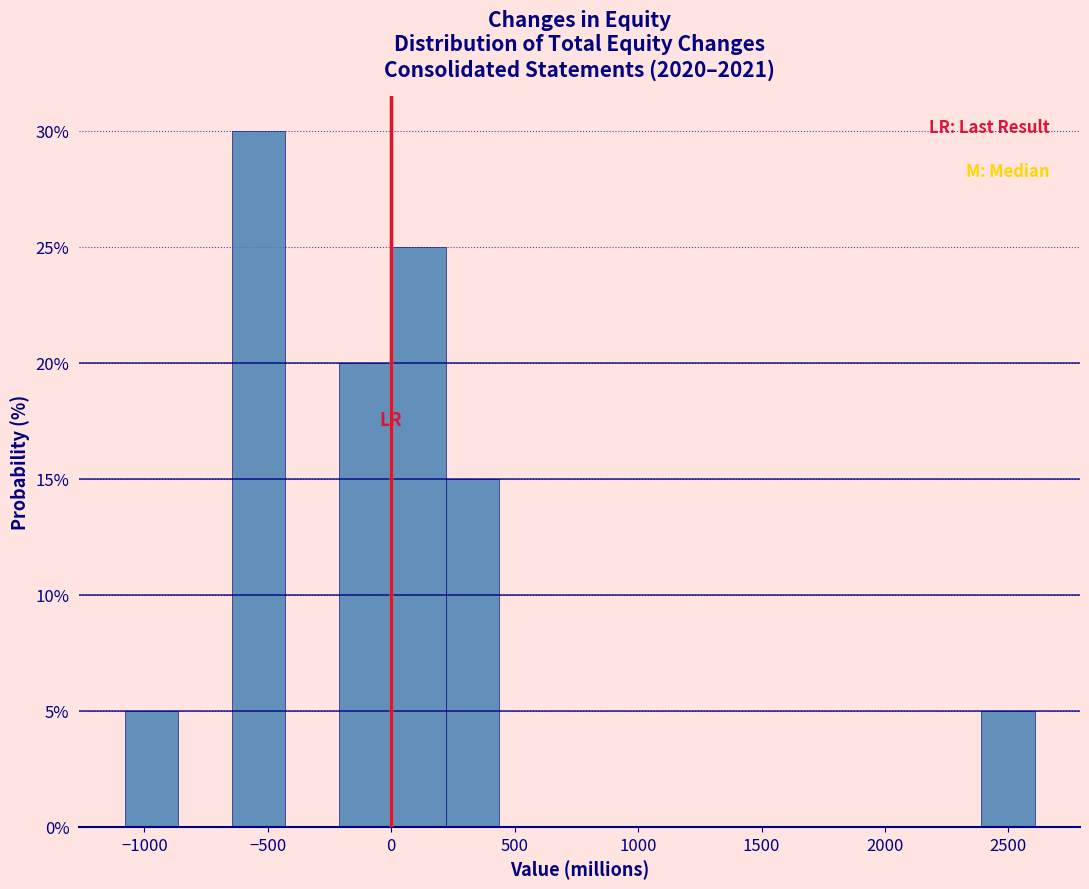

Reading left to right, list every bar in this chart as the range it spans on the x-axis followed by its height. Neither the bar edges nor the heights are printed on the chart, so give them approximately, as read against the axes.

-1100 to -850: 5
-850 to -650: 0
-650 to -450: 30
-450 to -200: 0
-200 to 0: 20
0 to 200: 25
200 to 450: 15
450 to 650: 0
650 to 850: 0
850 to 1100: 0
1100 to 1300: 0
1300 to 1500: 0
1500 to 1750: 0
1750 to 1950: 0
1950 to 2150: 0
2150 to 2400: 0
2400 to 2600: 5